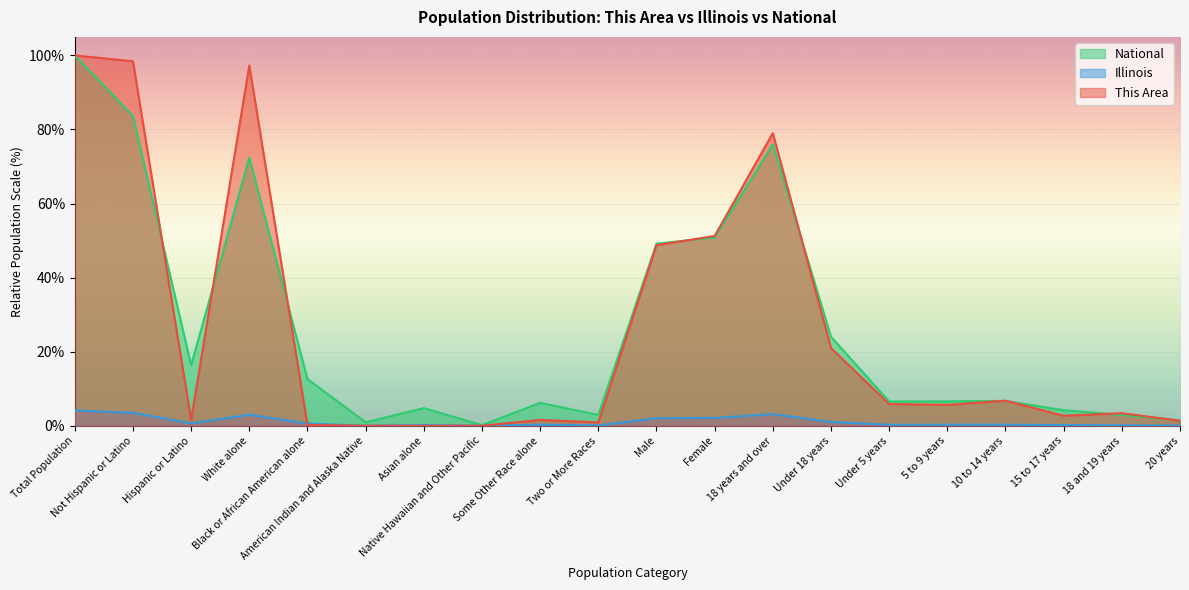

How many positive values does the This Area series have?

17